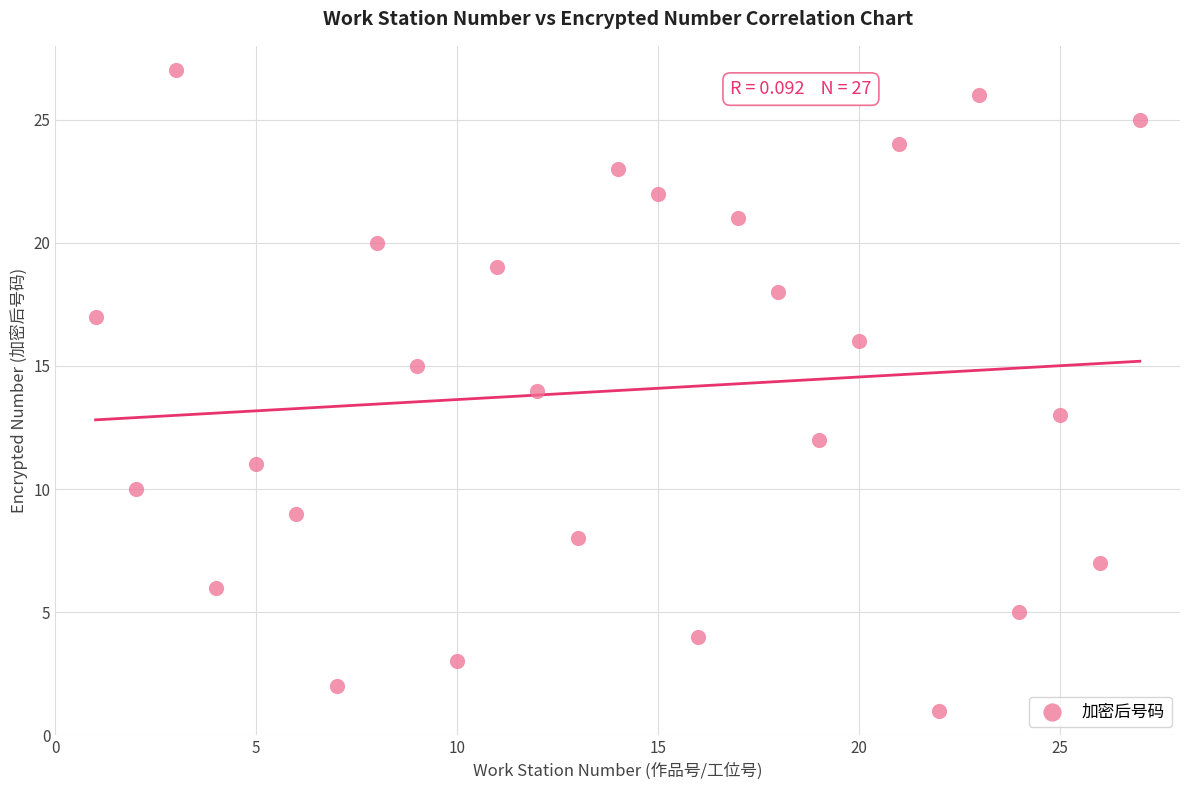

What is the range of X values (max minus min)?

26